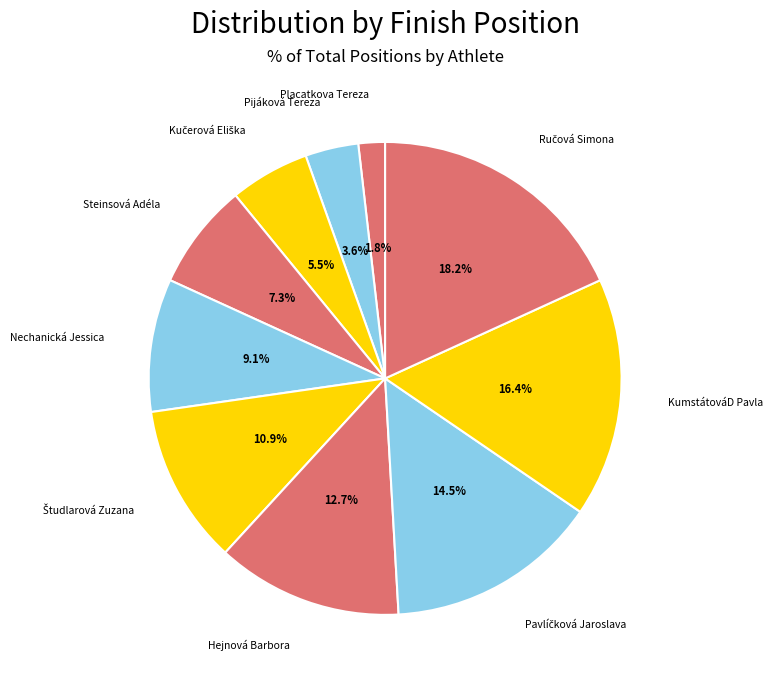

Is Placatkova Tereza the majority of the pie?

No